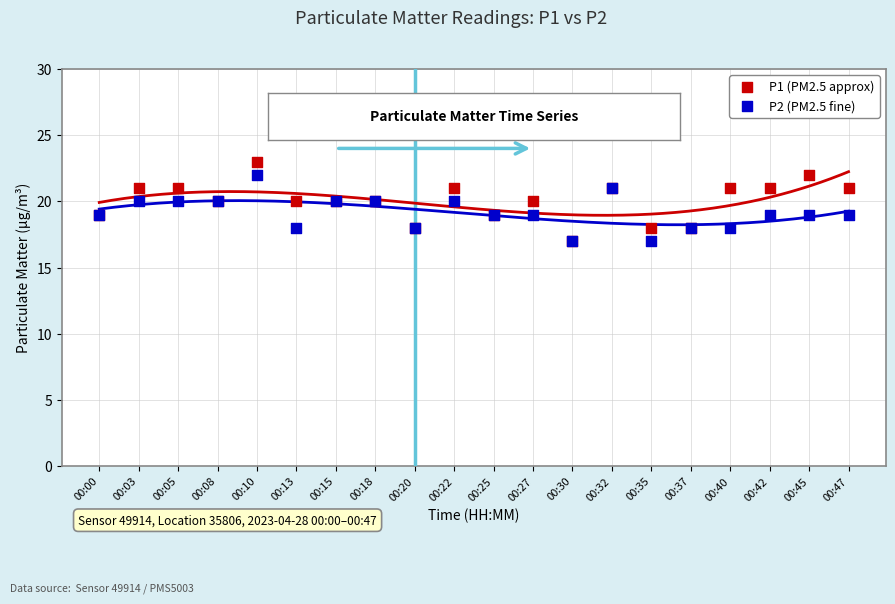

What are all the series names shown in the legend?

P1 (PM2.5 approx), P2 (PM2.5 fine)